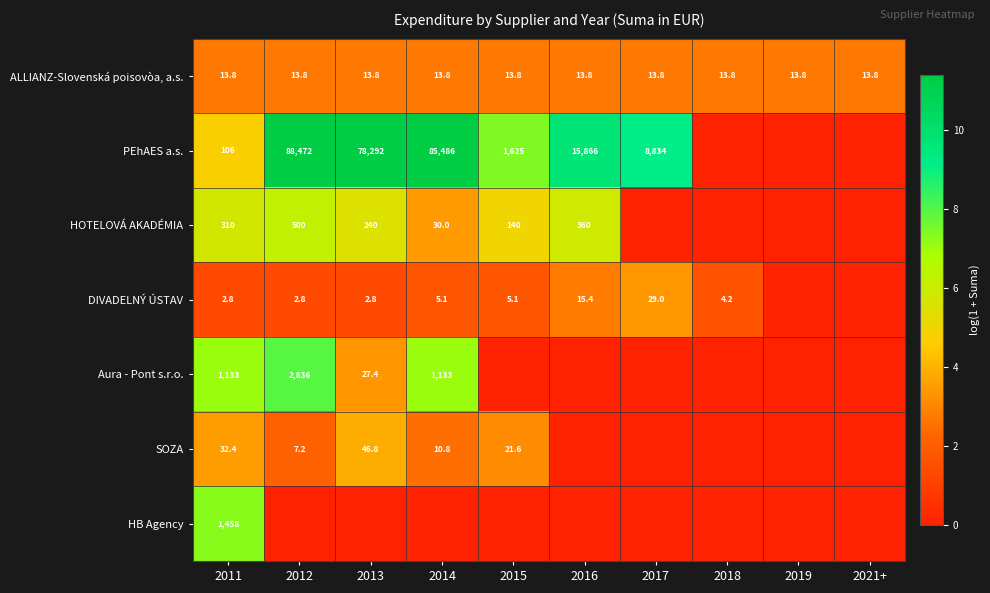

True or false: ALLIANZ-Slovenská poisovòa, a.s. has a value of 6.3 at 2013.

False